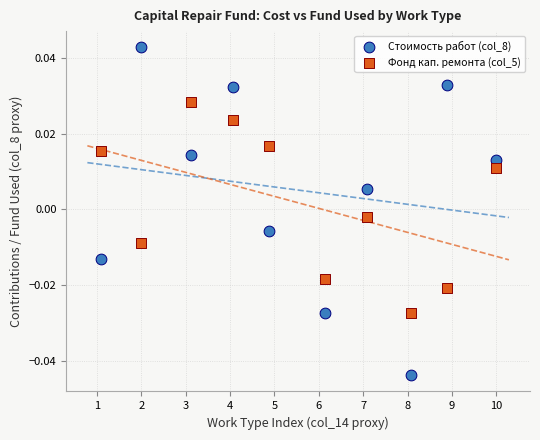

Which series has the widest spread of Y values?

Стоимость работ (col_8)